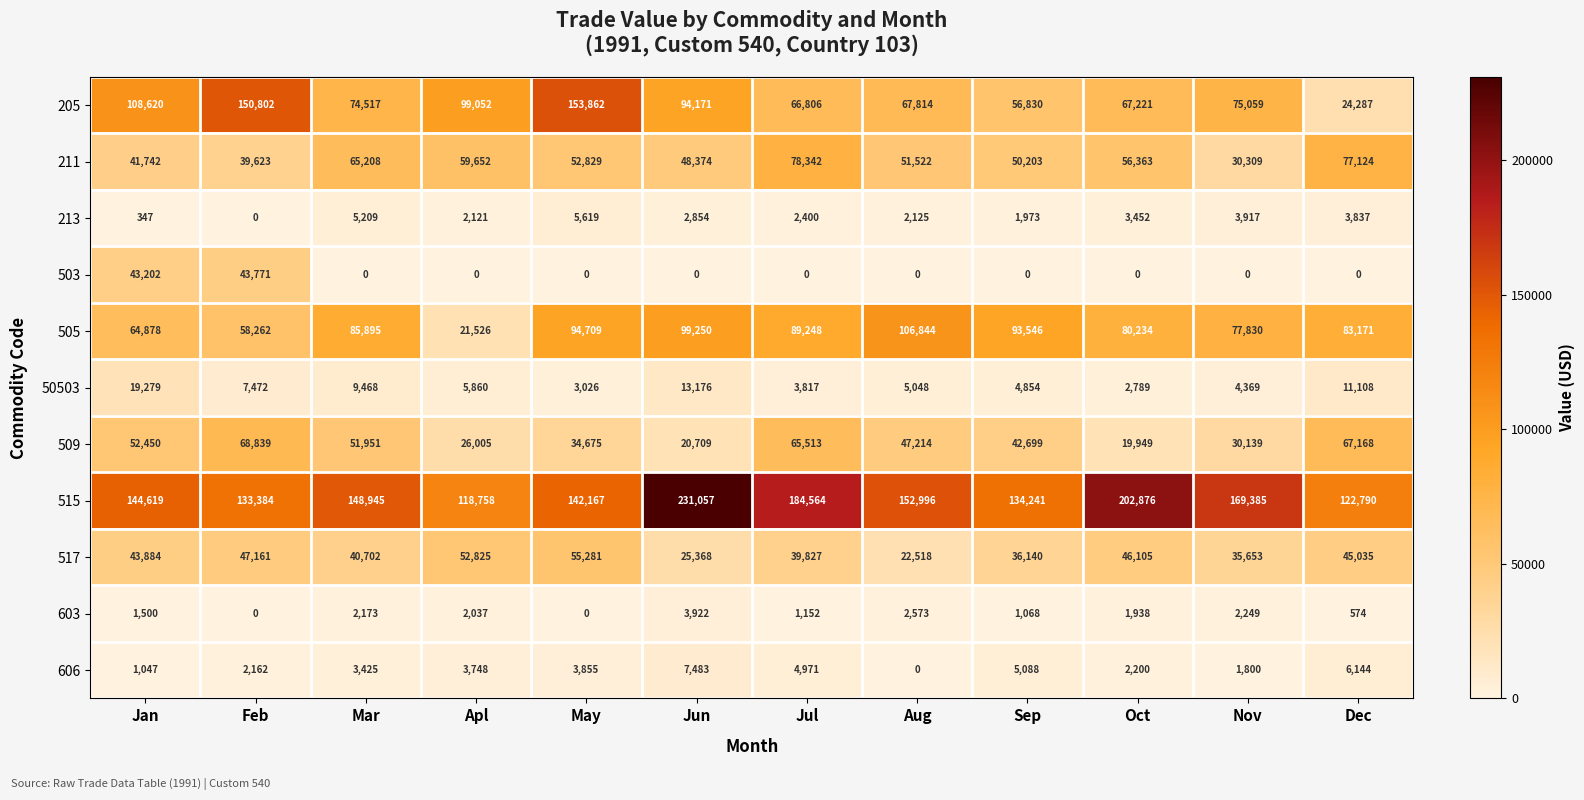

What is the total value across all series at Jan?

521568